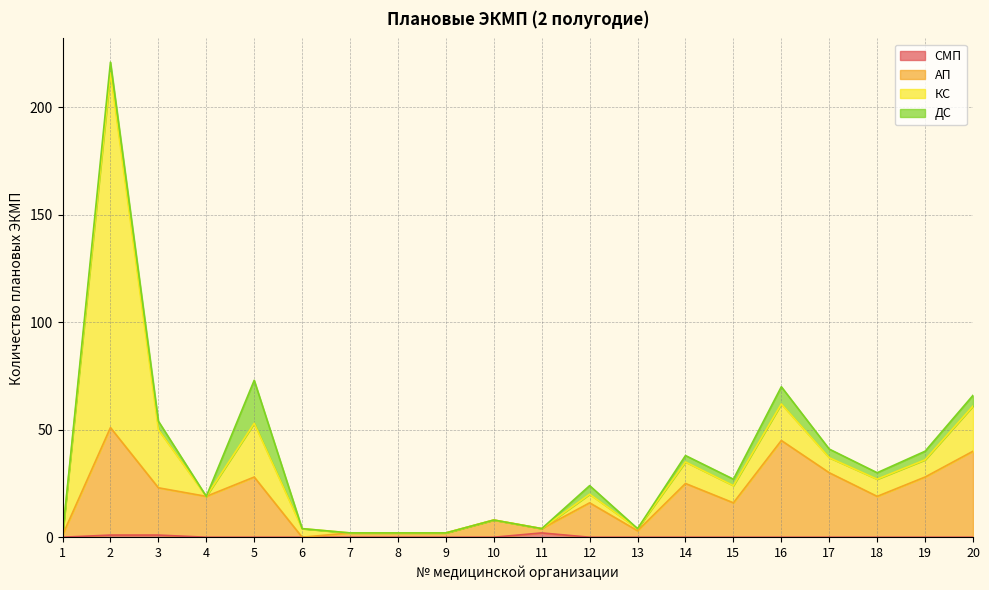

True or false: АП and СМП intersect in this chart.

False